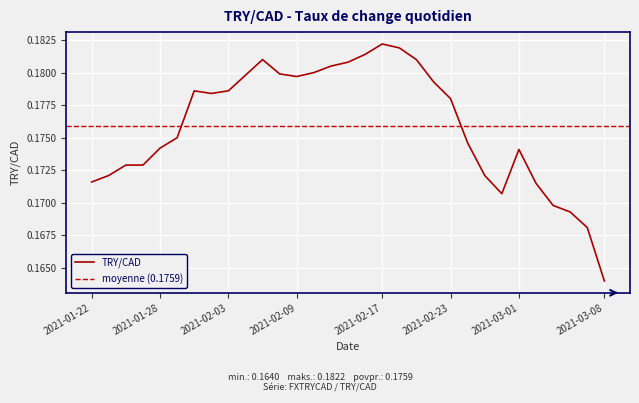

Which label corresponds to the smallest value in the chart?

2021-03-08